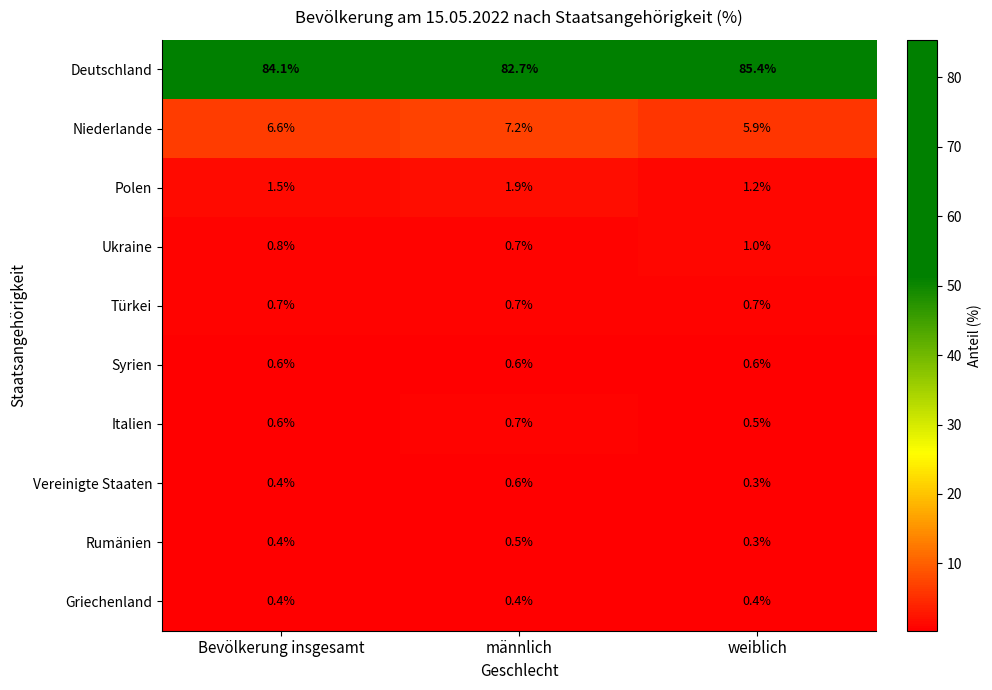

Reading left to right, extract all data points from this chart.

Deutschland: Bevölkerung insgesamt=84.1	männlich=82.7	weiblich=85.4
Niederlande: Bevölkerung insgesamt=6.6	männlich=7.2	weiblich=5.9
Polen: Bevölkerung insgesamt=1.5	männlich=1.9	weiblich=1.2
Ukraine: Bevölkerung insgesamt=0.8	männlich=0.7	weiblich=1.0
Türkei: Bevölkerung insgesamt=0.7	männlich=0.7	weiblich=0.7
Syrien: Bevölkerung insgesamt=0.6	männlich=0.6	weiblich=0.6
Italien: Bevölkerung insgesamt=0.6	männlich=0.7	weiblich=0.5
Vereinigte Staaten: Bevölkerung insgesamt=0.4	männlich=0.6	weiblich=0.3
Rumänien: Bevölkerung insgesamt=0.4	männlich=0.5	weiblich=0.3
Griechenland: Bevölkerung insgesamt=0.4	männlich=0.4	weiblich=0.4